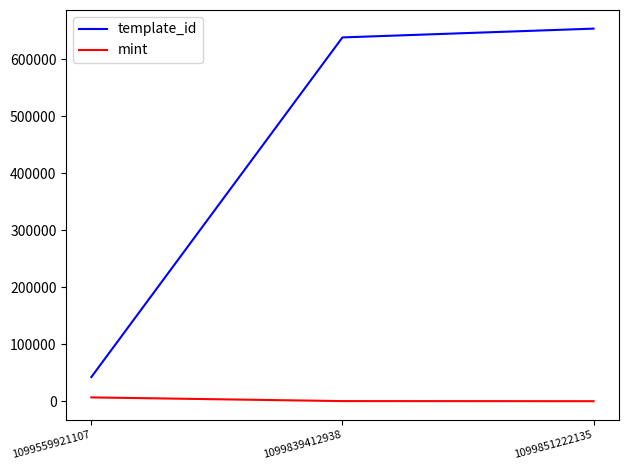

Which series has the largest total across all categories?

template_id